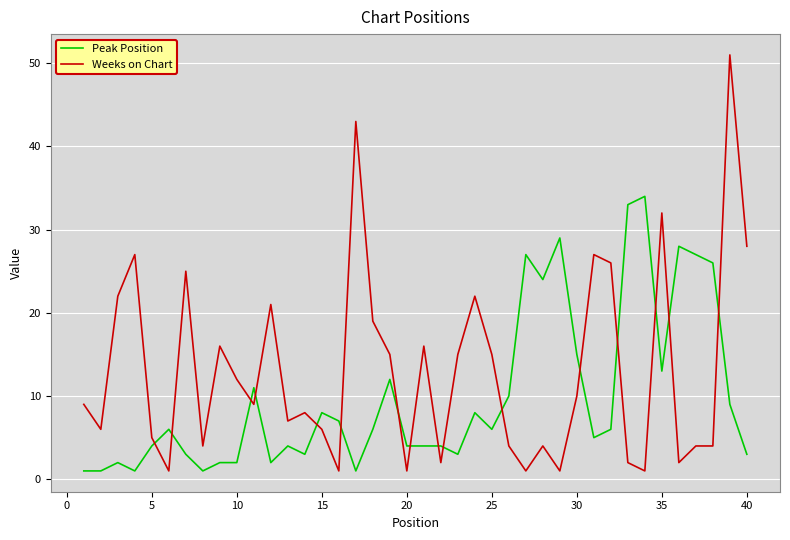

Which series has the largest total across all categories?

Weeks on Chart